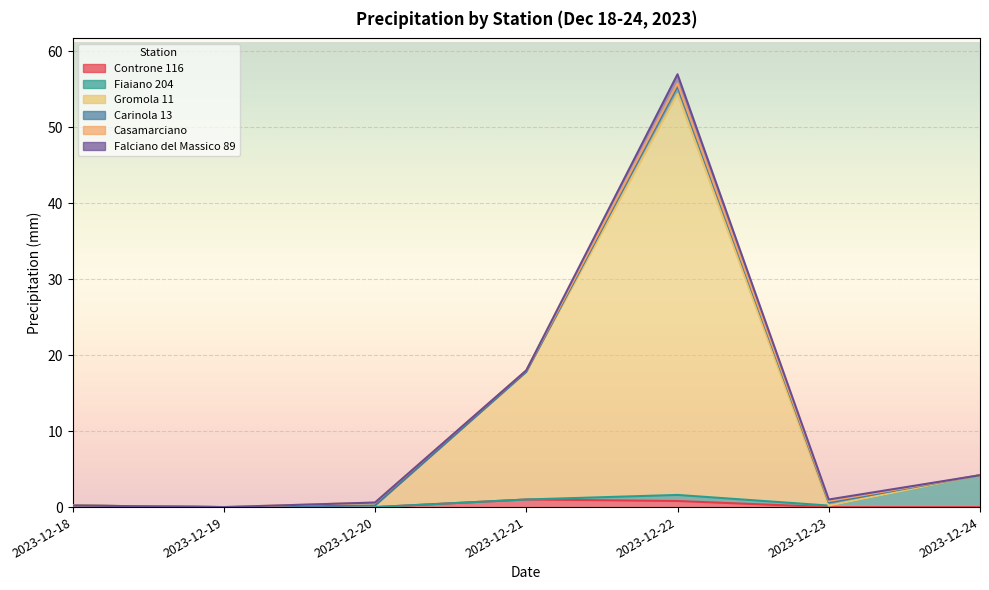

What is the difference between the highest and lowest values at 2023-12-24?

4.2